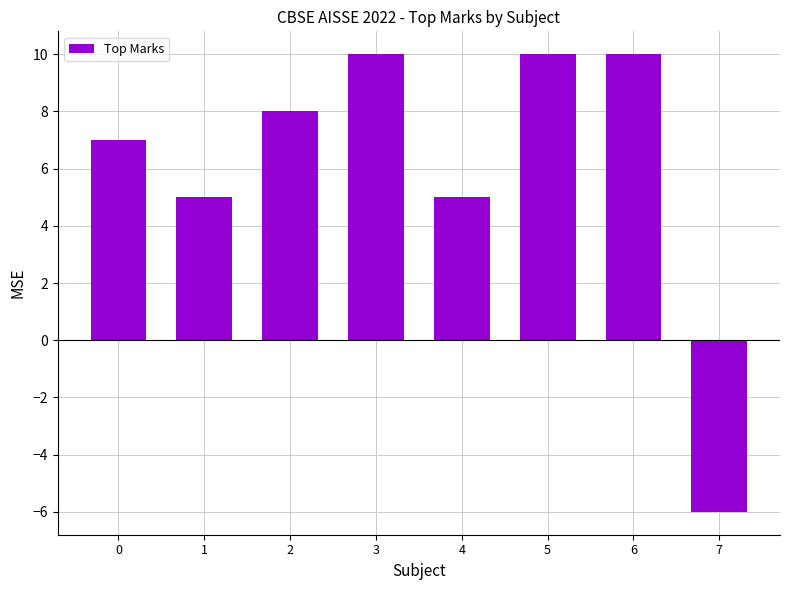

What is the maximum value shown in the chart?

10